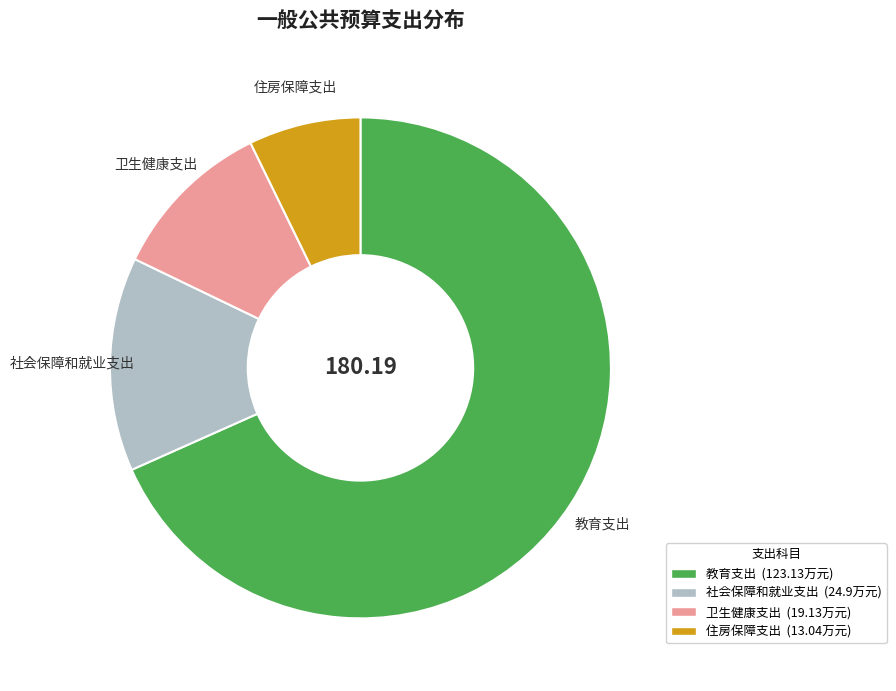

Rank the categories by value from lowest to highest.

住房保障支出, 卫生健康支出, 社会保障和就业支出, 教育支出